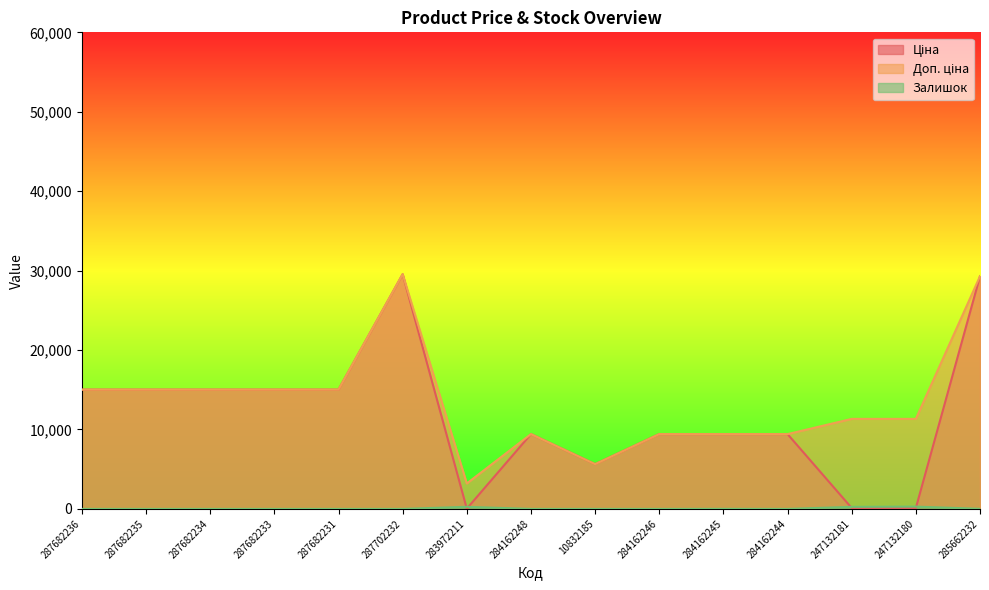

What is the spread (max minus min) of values at 287682236?

15019.2